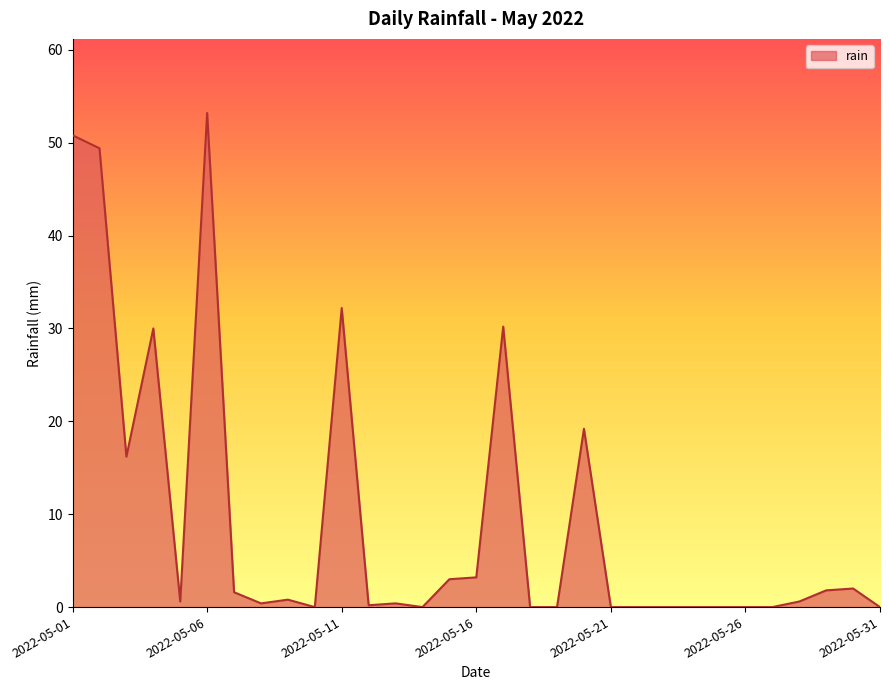

What is the difference between the maximum and minimum values?

53.2